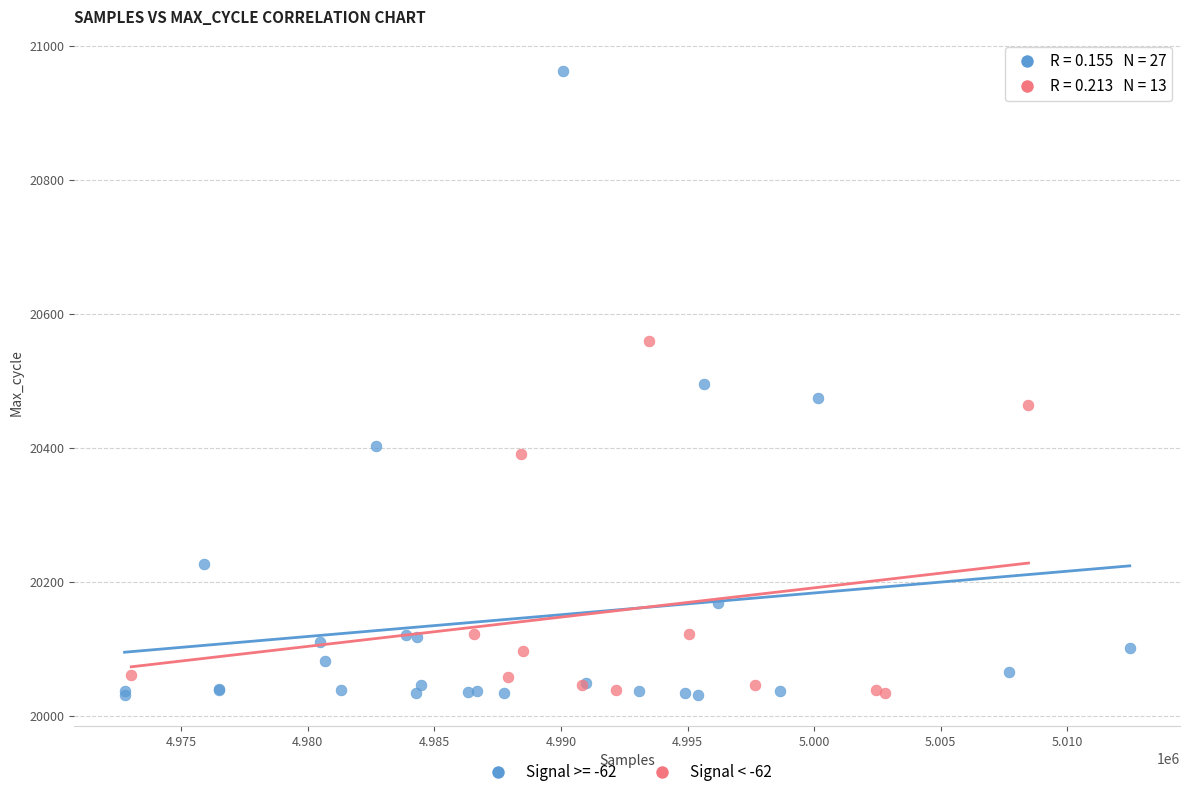

Which series contains the highest Y value?

Signal >= -62